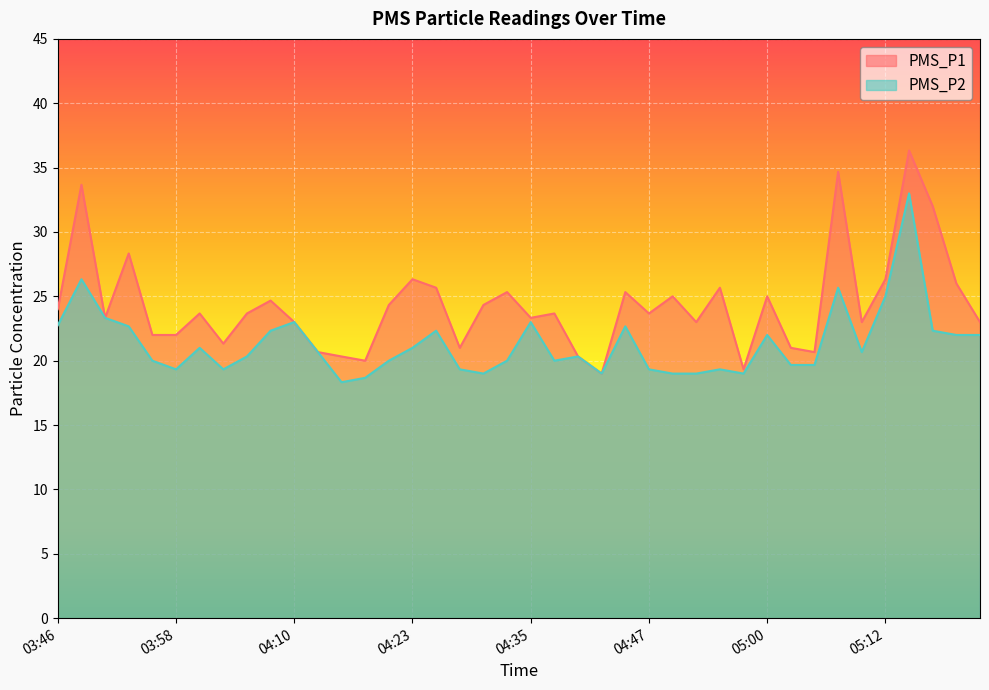

Between 04:20 and 04:50, which is larger?

04:50